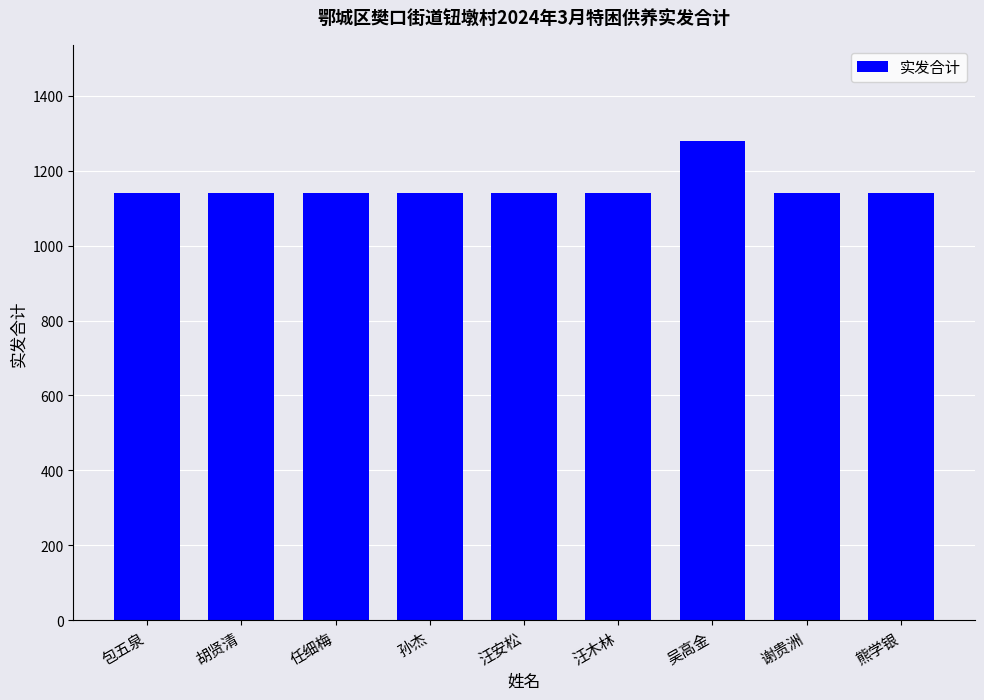

Reading left to right, list all the values displayed in this chart.

包五泉=1140	胡贤清=1140	任细梅=1140	孙杰=1140	汪安松=1140	汪木林=1140	吴高金=1280	谢贵洲=1140	熊学银=1140